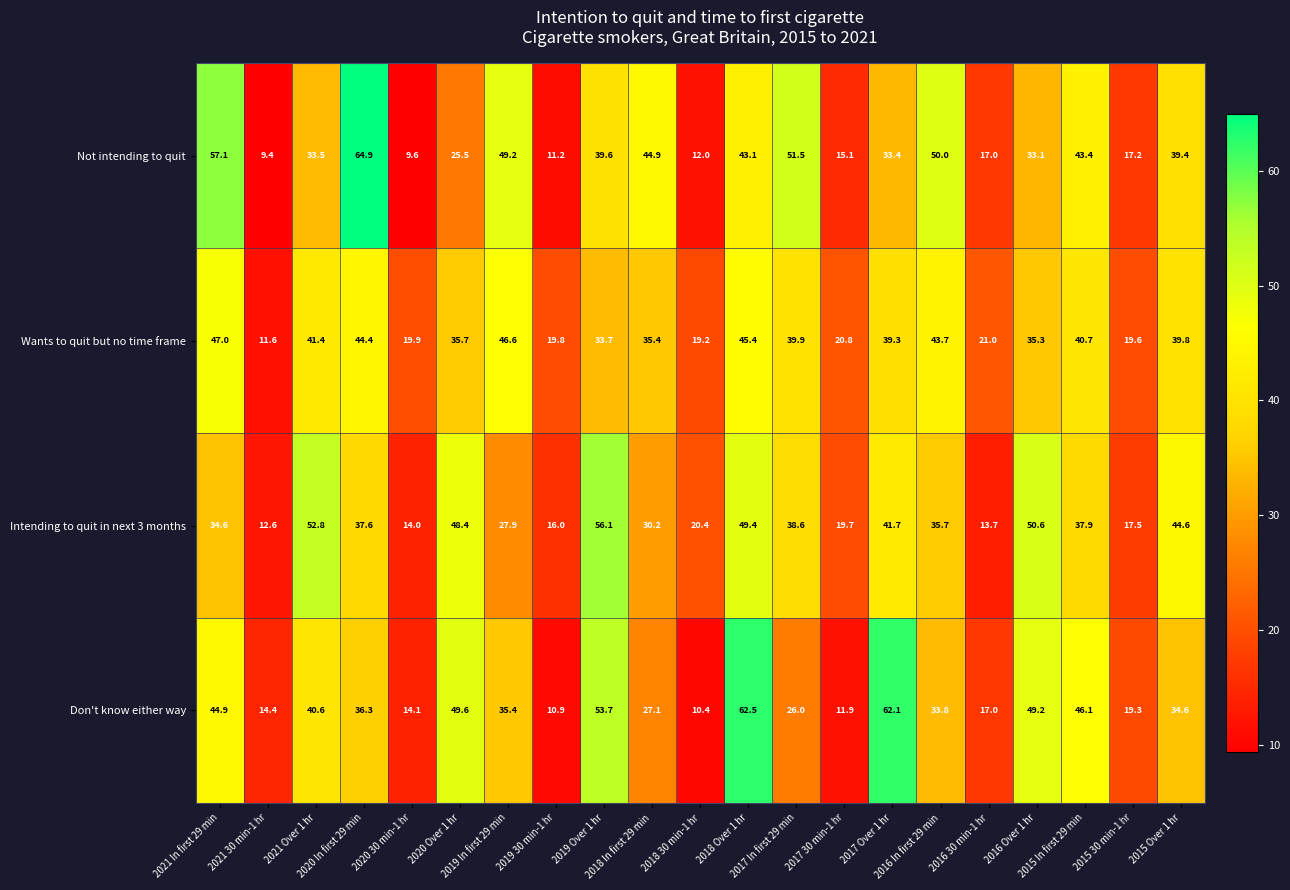

What is the total value across all series at 2018 Over 1 hr?

200.4